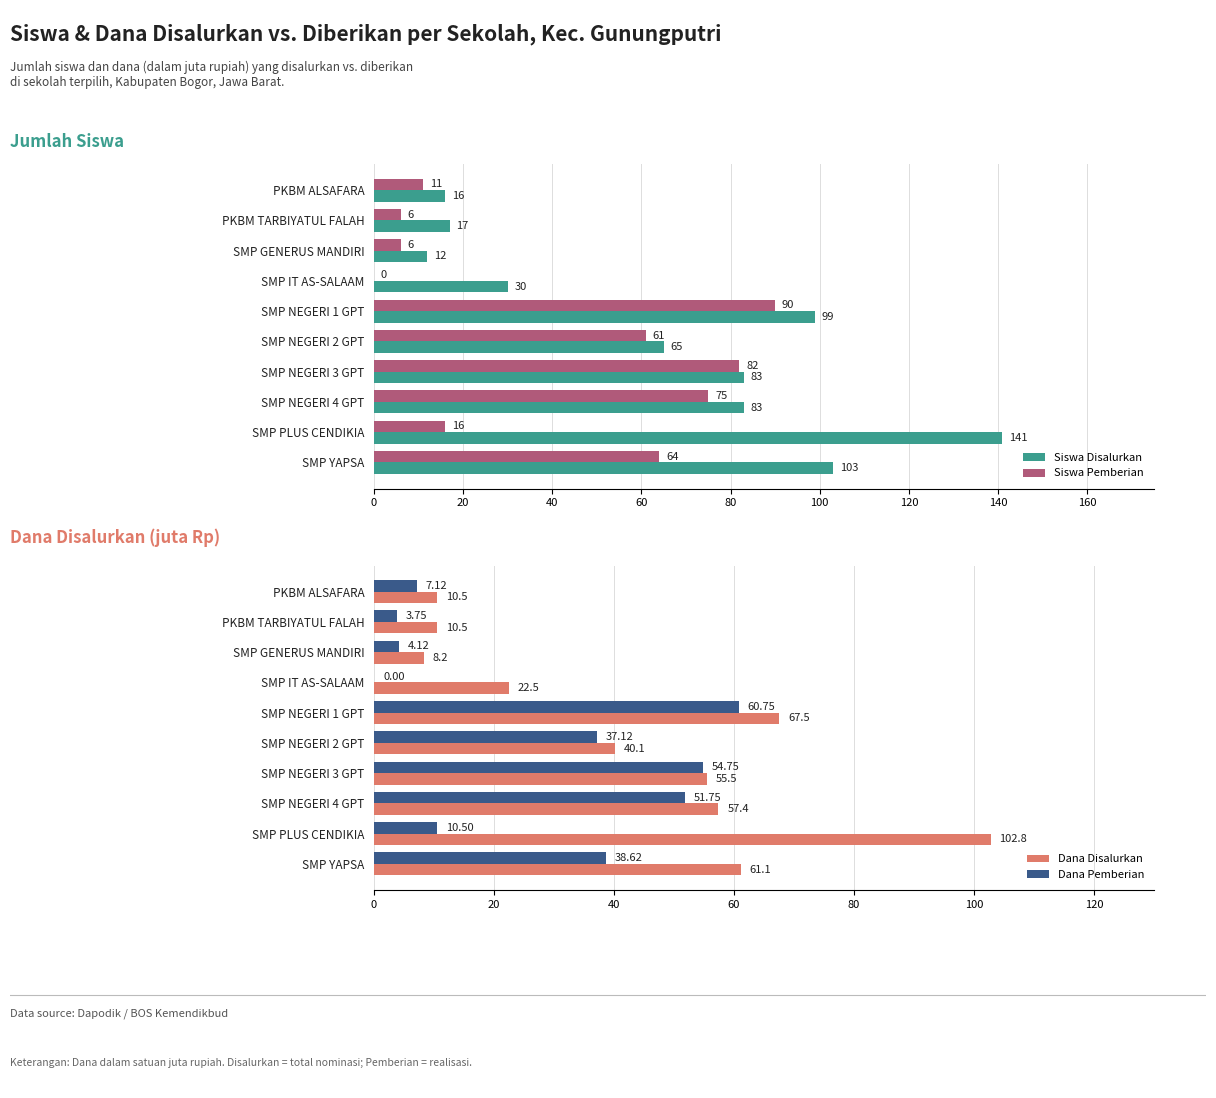

Is the value of Siswa Pemberian at SMP NEGERI 4 GPT greater than the value of Siswa Disalurkan at SMP NEGERI 1 GPT?

No